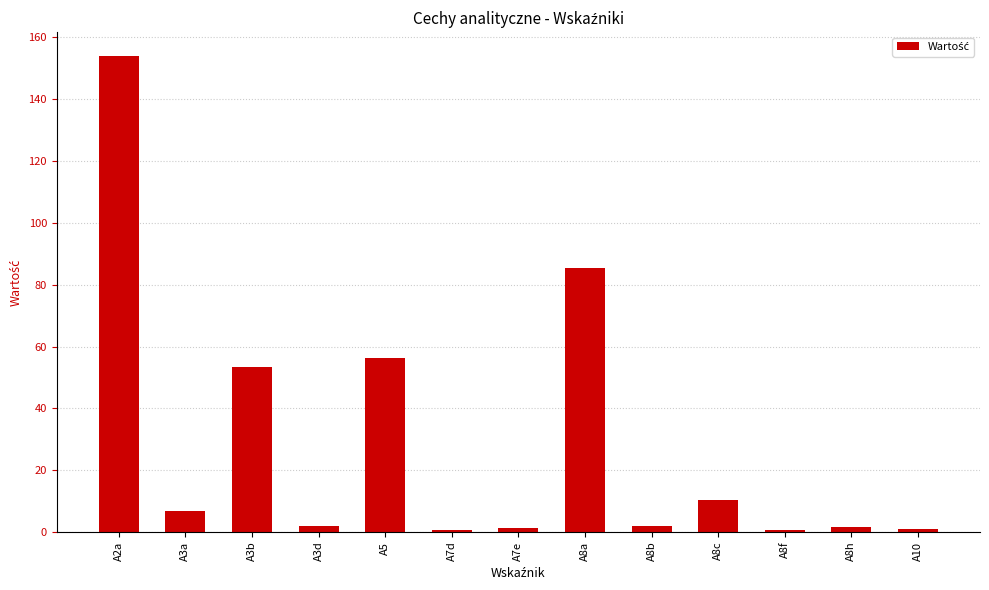

What is the value of the 10th bar from the left?

10.3